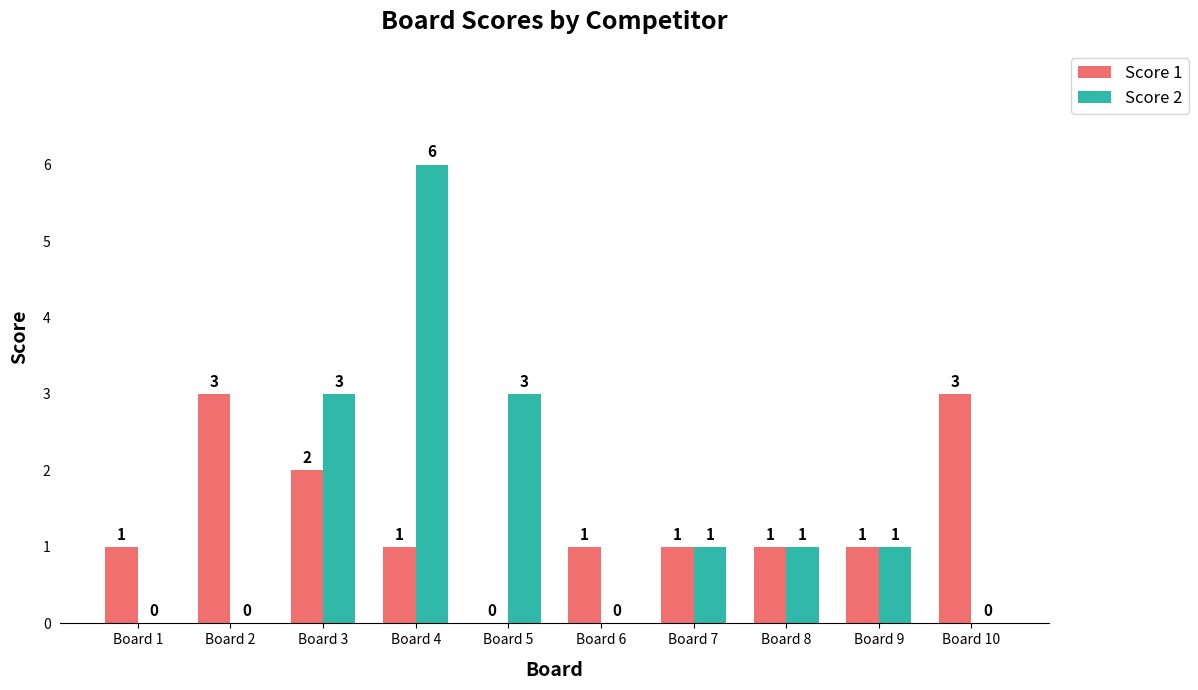

What is the sum of all Score 1 values?

14